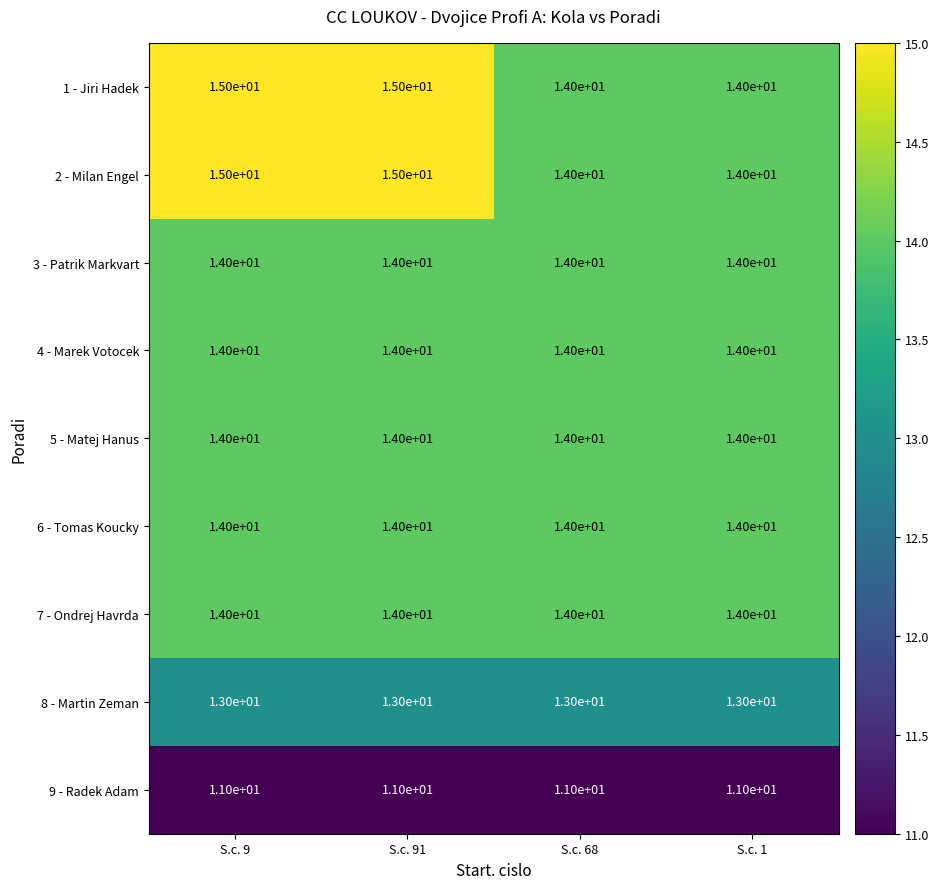

What is the sum of the 6 - Tomas Koucky values at S.c. 9 and S.c. 1?

28